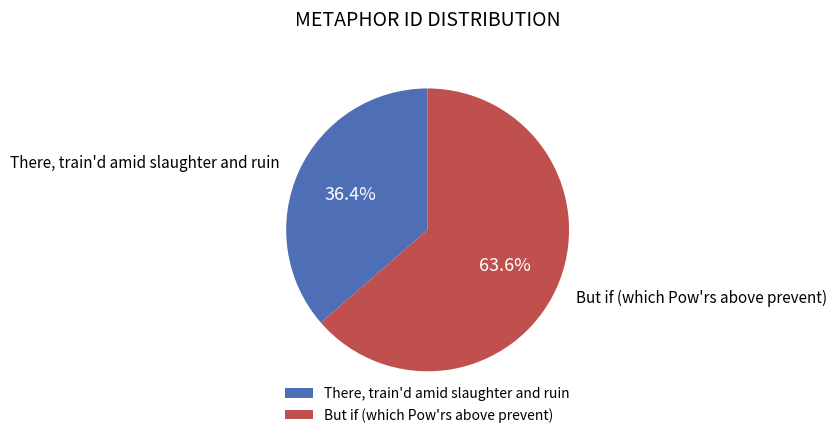

To the nearest percent, what is the difference between the largest and smallest slice percentages?

27%